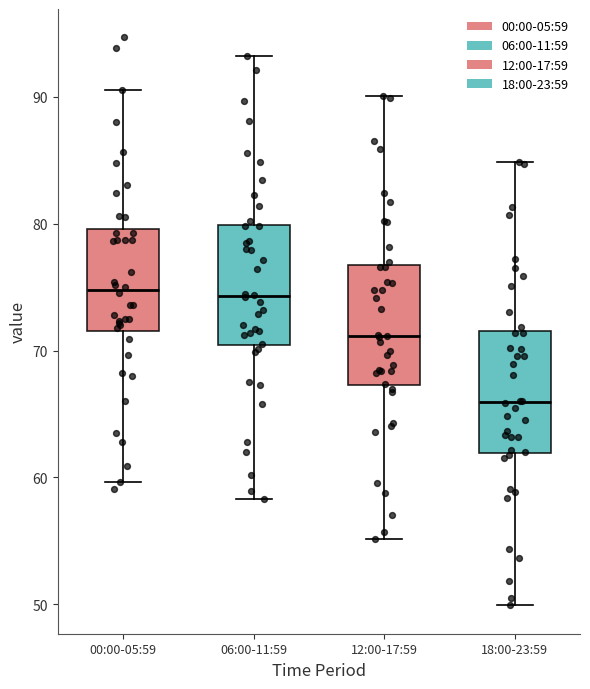

Where does the upper whisker of the box for 12:00-17:59 end on the y-axis? The values are not printed on the chart, so give them approximately, as read against the axis.

90